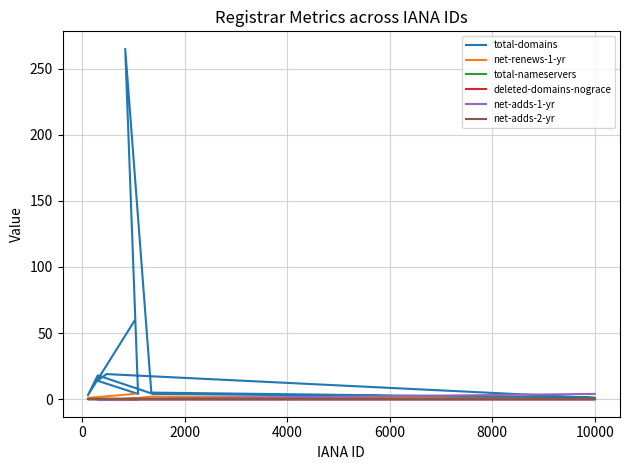

What is the difference between the highest and lowest values at 2000?

18